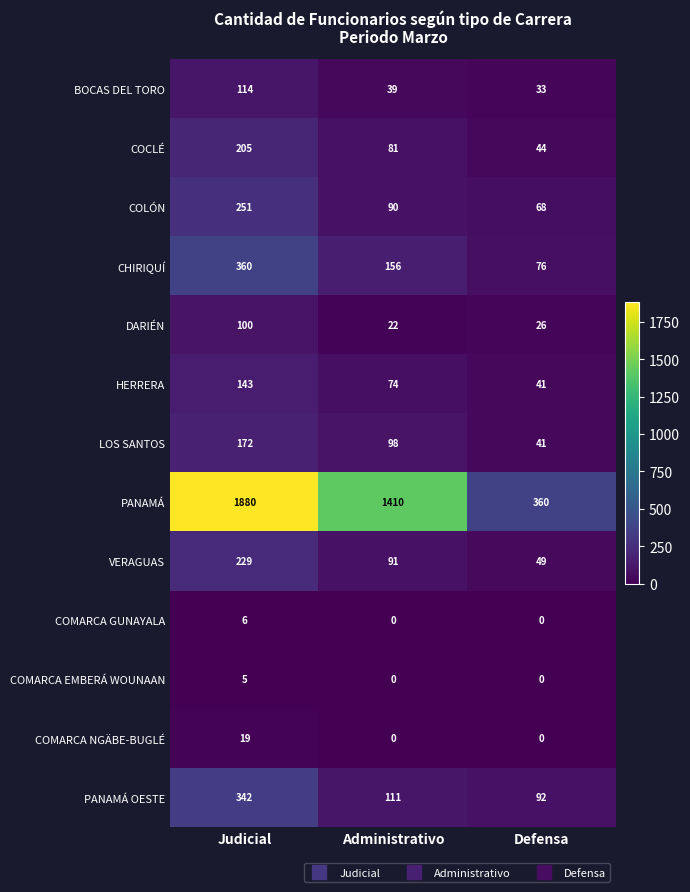

What is the total value across all series at Judicial?

3826